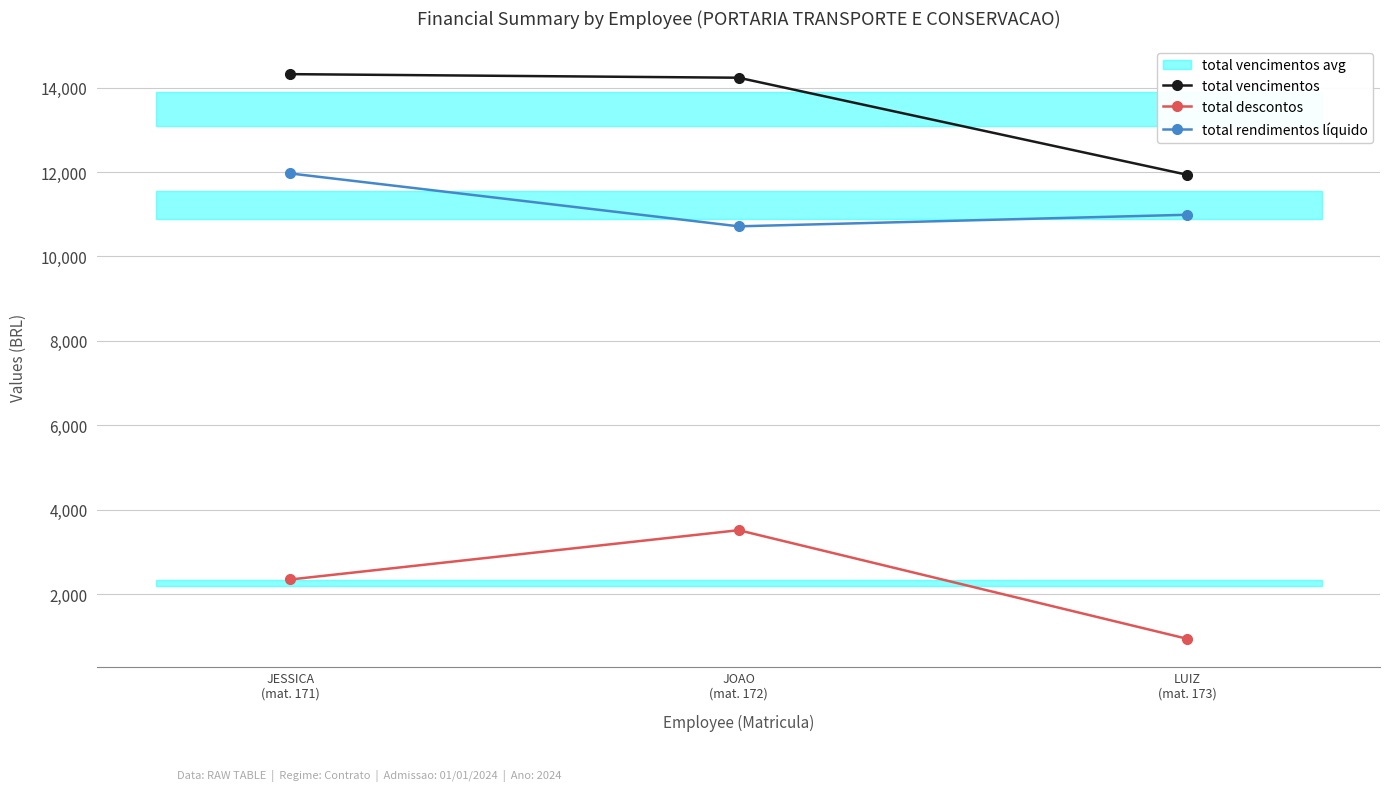

How many values in the total rendimentos líquido series are below 10987?

1